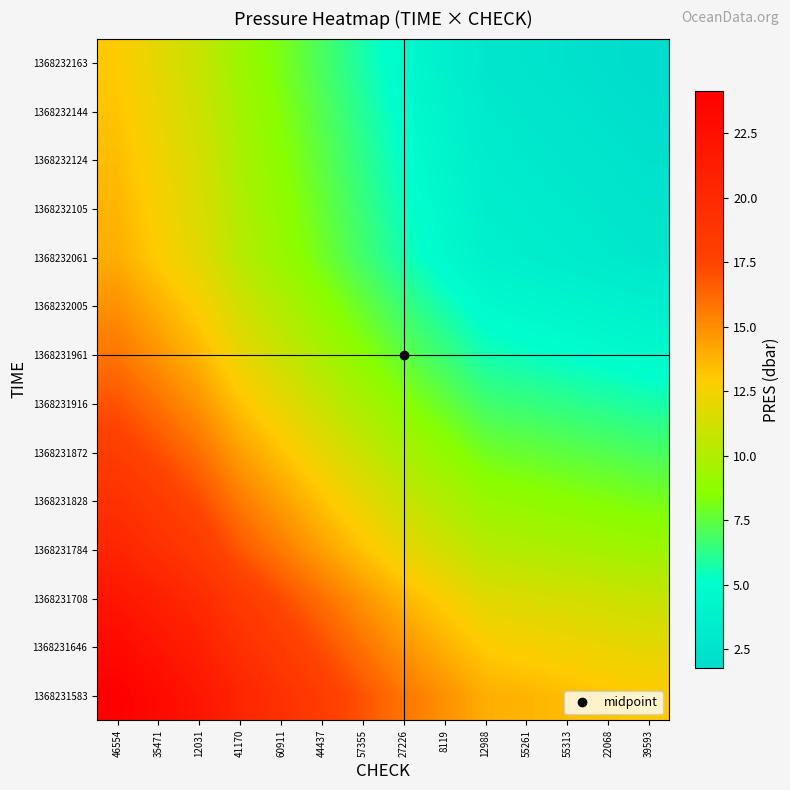

At which category is the sum across all series the highest?

46554